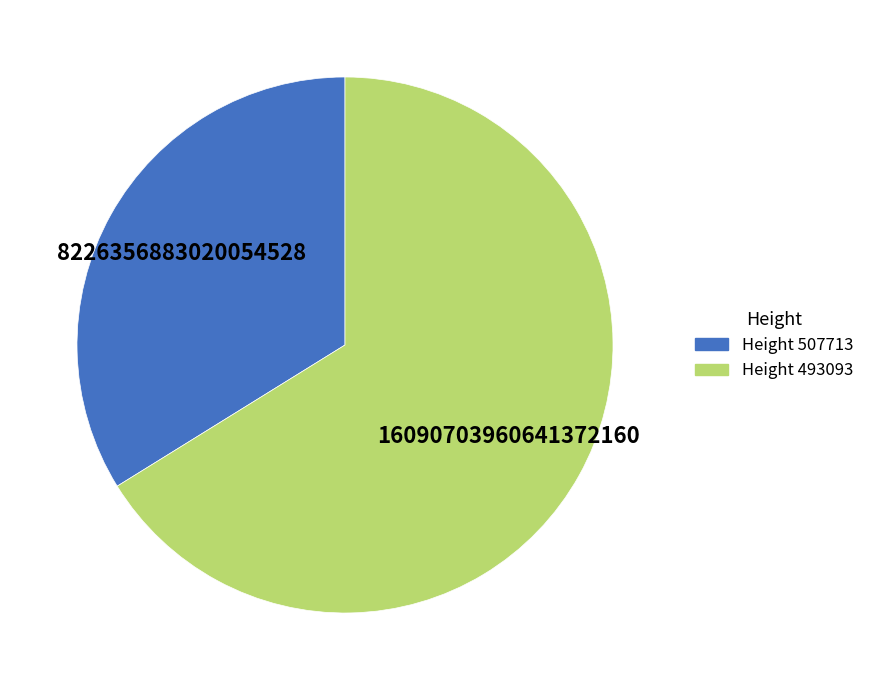

Is there a majority slice in this chart?

Yes